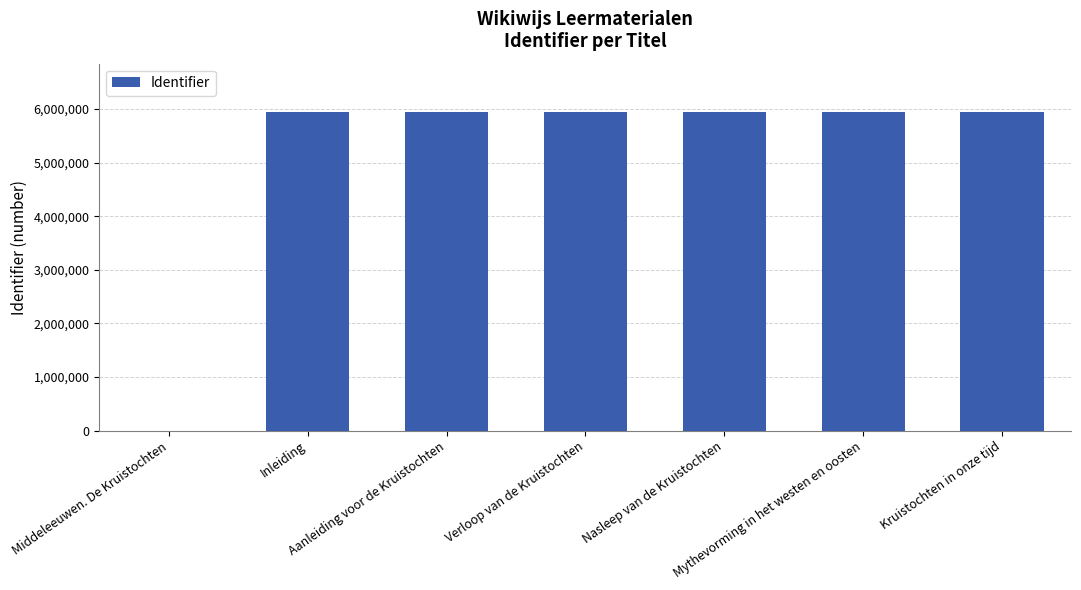

What is the greatest value displayed?

5954519